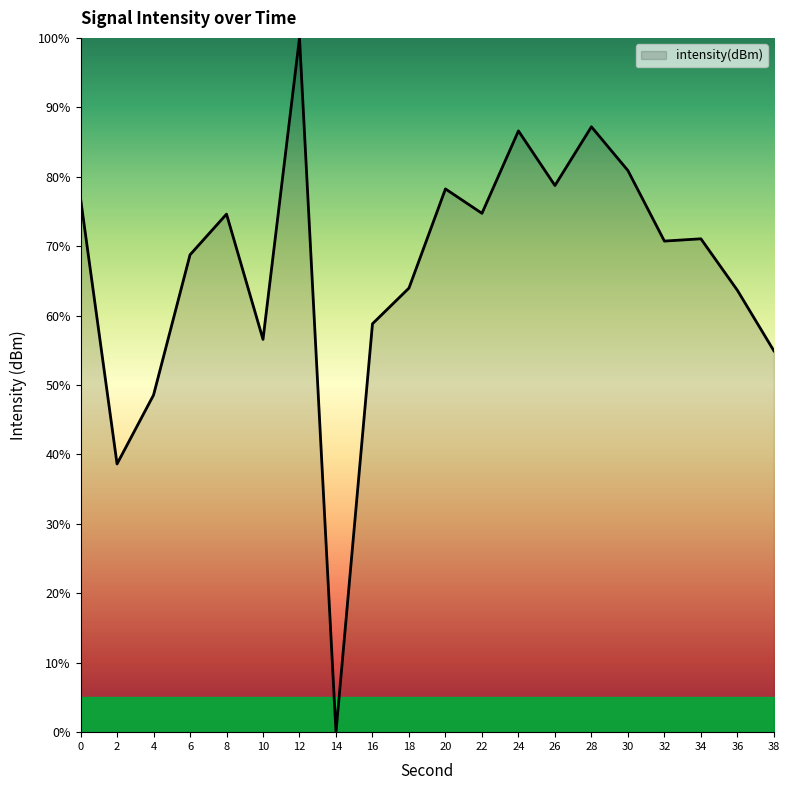

The chart shows a value of 74.7 at 22. True or false?

True